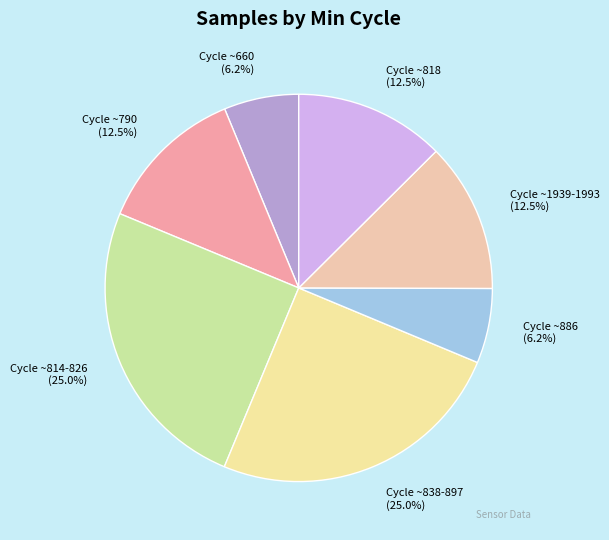

Does Cycle ~886 account for over 50% of the chart?

No